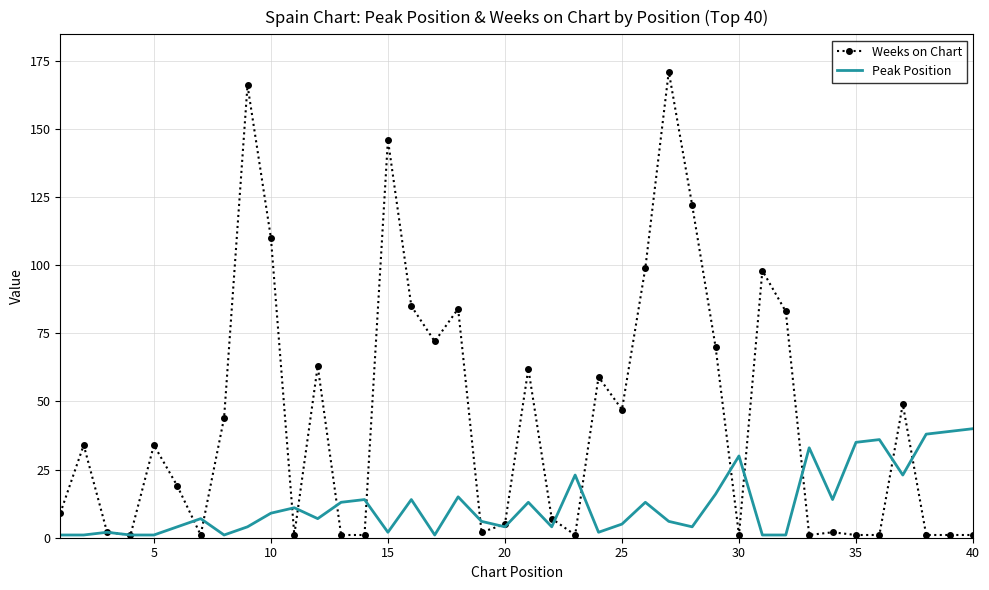

True or false: Weeks on Chart has more than 2 interior local peaks.

True